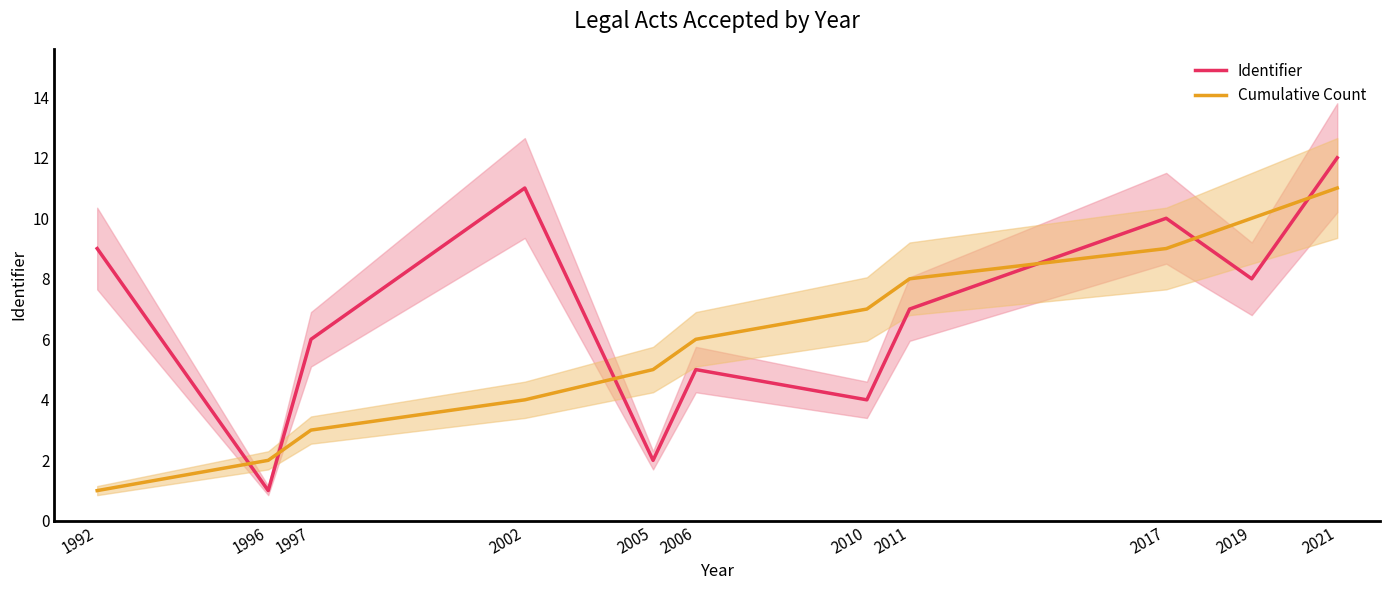

What value does the Cumulative Count series have at 2019?

10